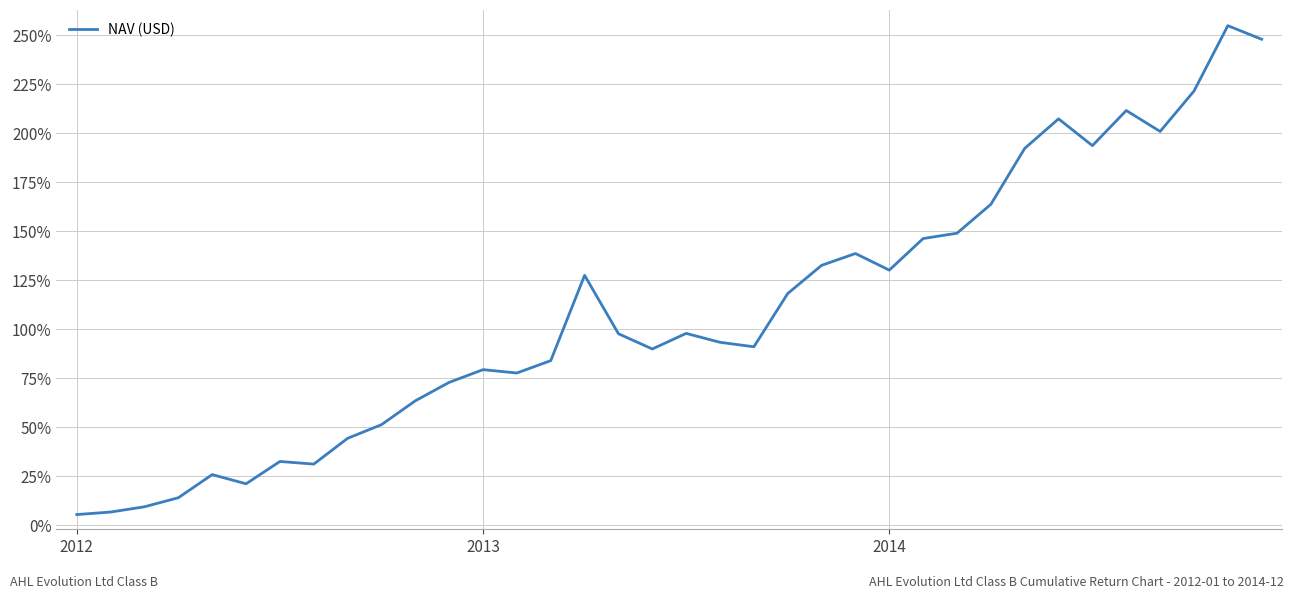

Does the chart have visible grid lines?

Yes